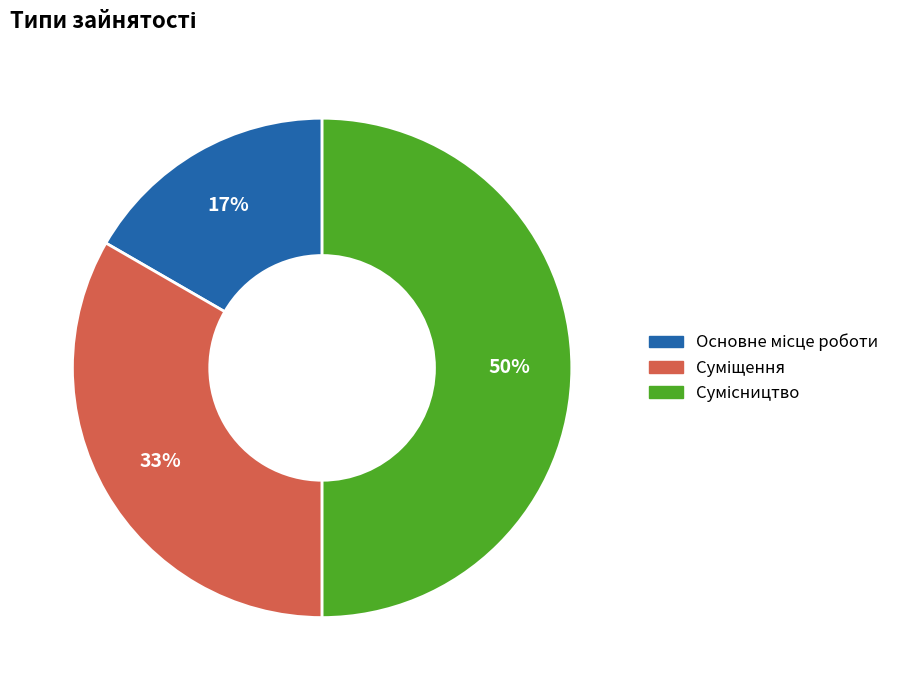

To the nearest percent, what is the average slice percentage?

33%